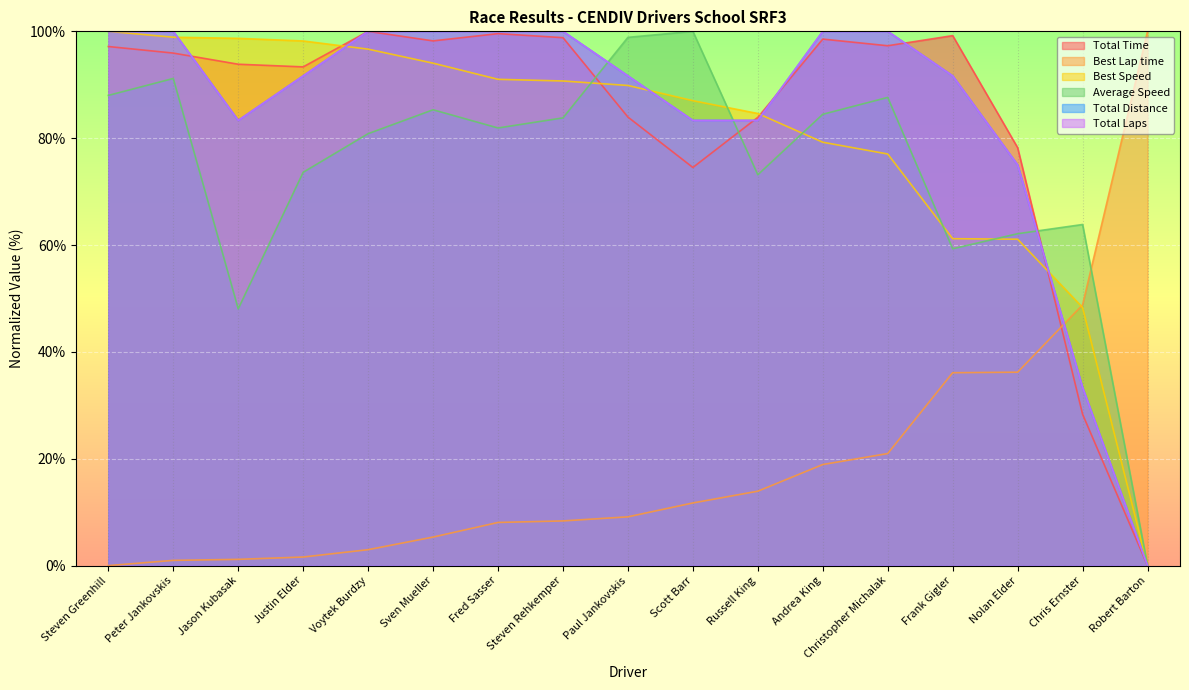

How many intersections are there between Total Distance and Total Time?

5